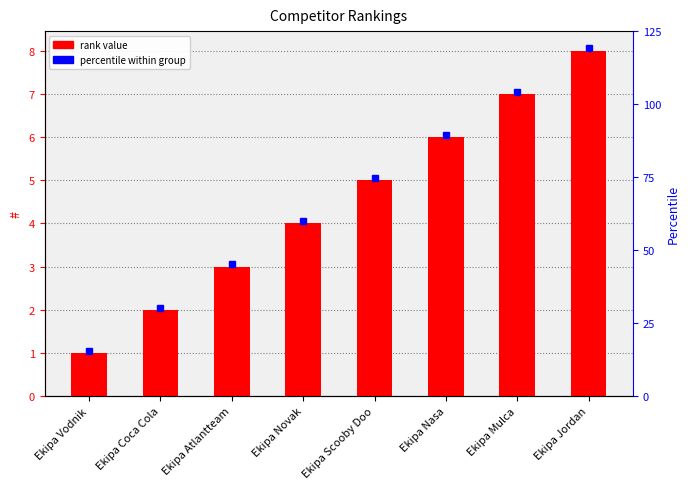

Which category has the lowest value across all series?

Ekipa Vodnik